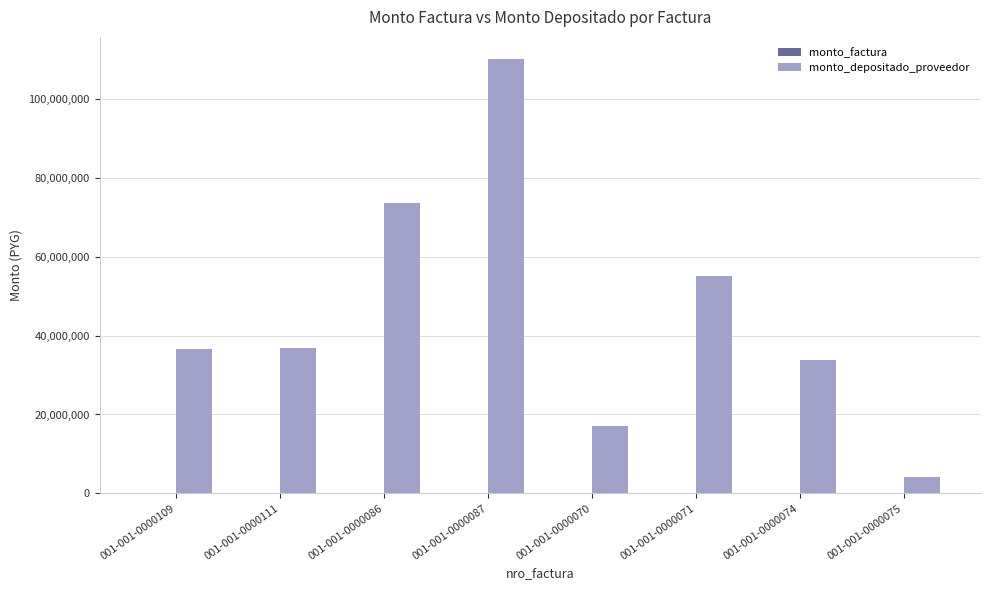

At which category is the sum across all series the highest?

001-001-0000087